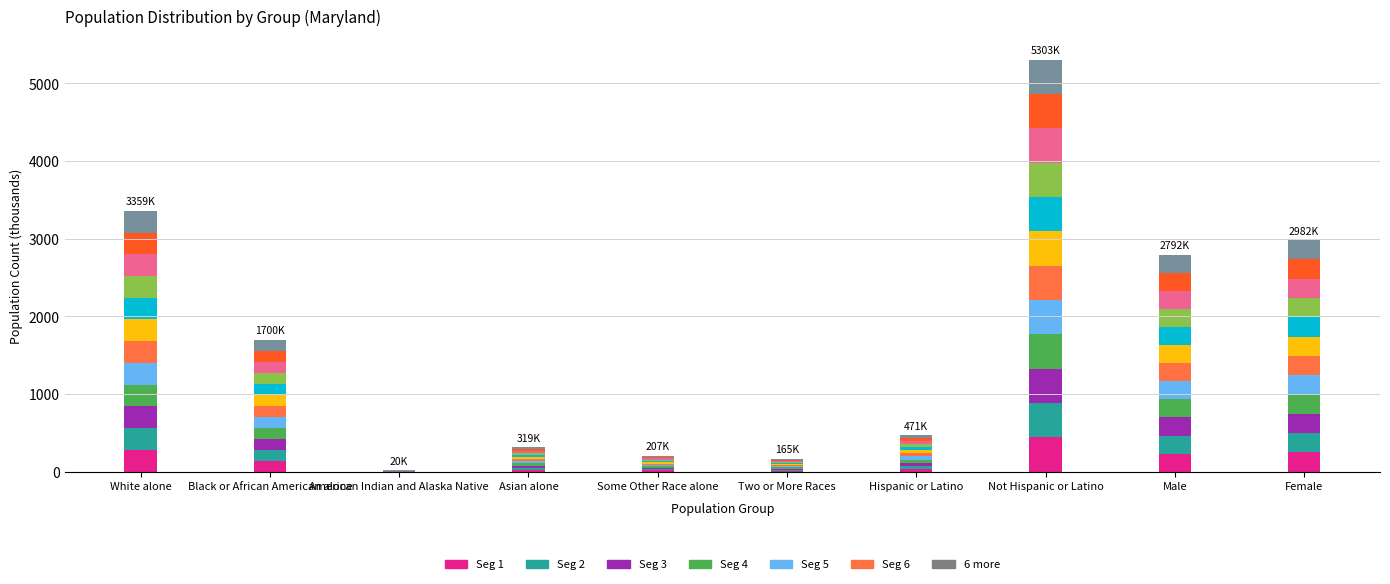

At which label does Maryland Seg 2 first exceed 141?

White alone